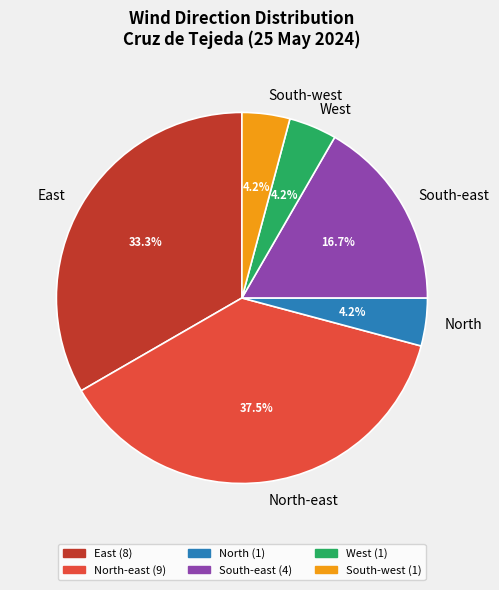

Which slice is the largest?

North-east